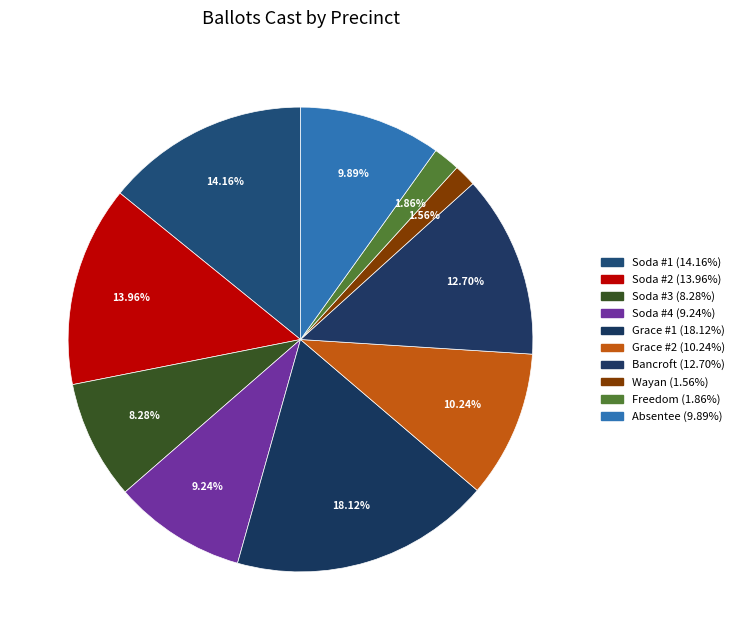

How many segments does this pie chart have?

10